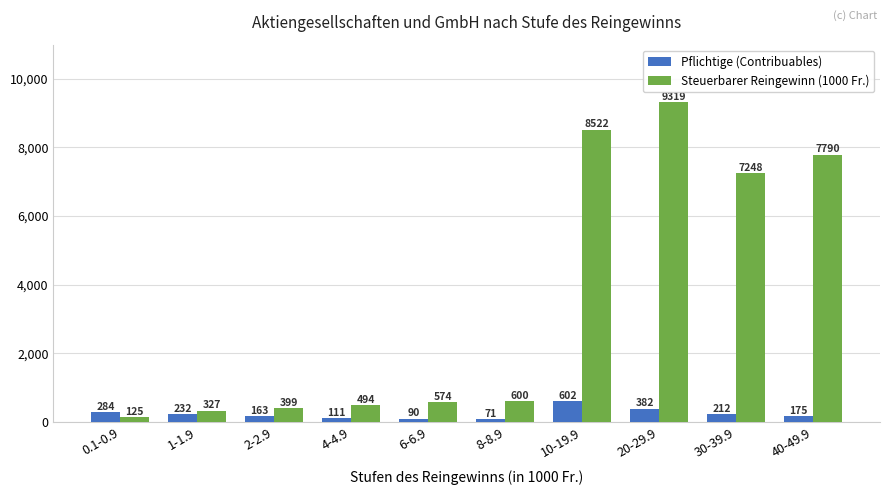

At 10-19.9, list the series in order from largest to smallest.

Steuerbarer Reingewinn (1000 Fr.), Pflichtige (Contribuables)